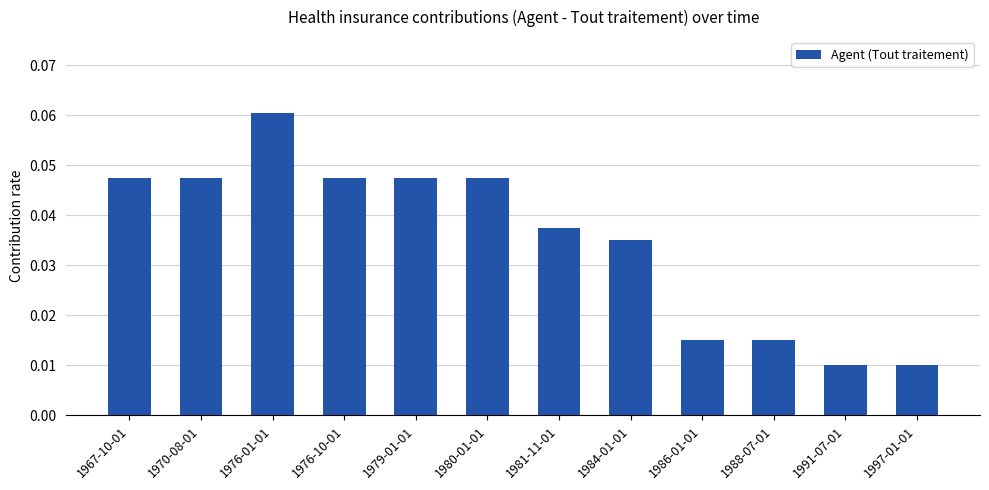

At which category does the chart reach its peak across all series?

1976-01-01